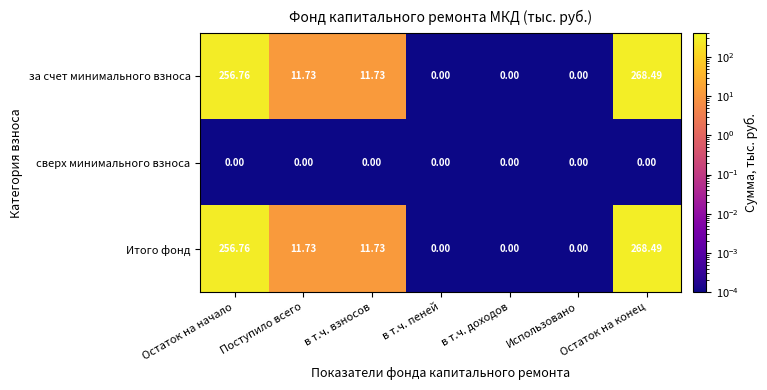

At which category does the chart reach its peak across all series?

Остаток на конец